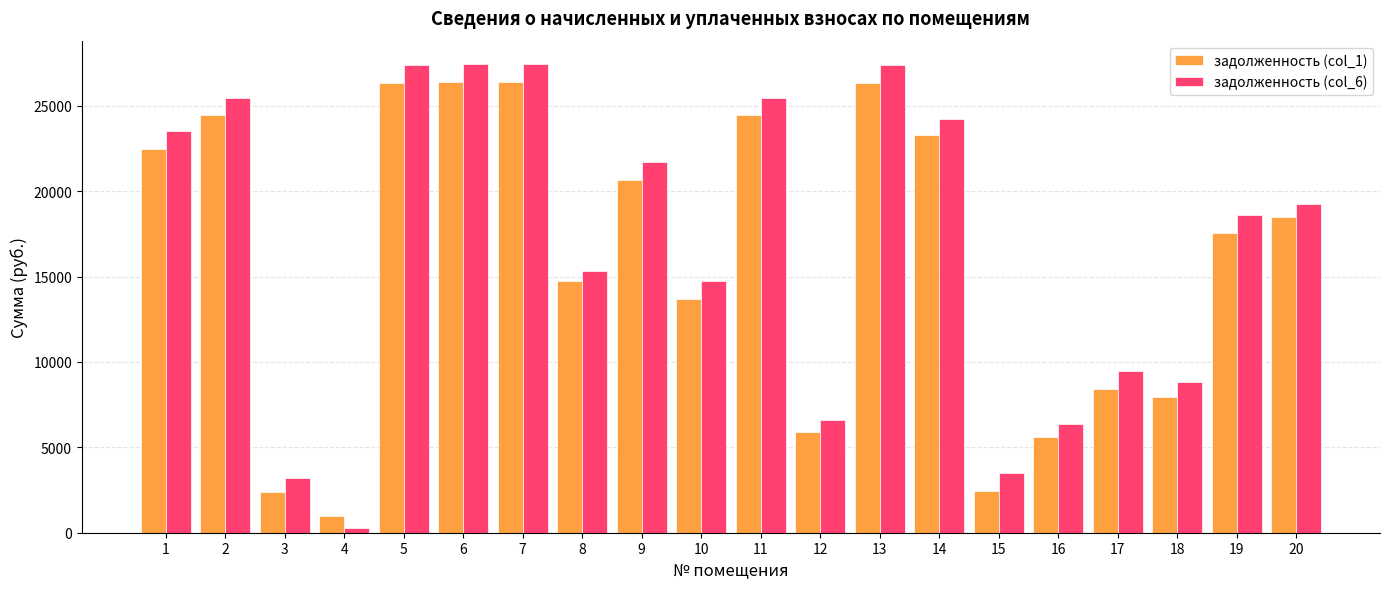

What is the total value across all series at 3?

5589.9